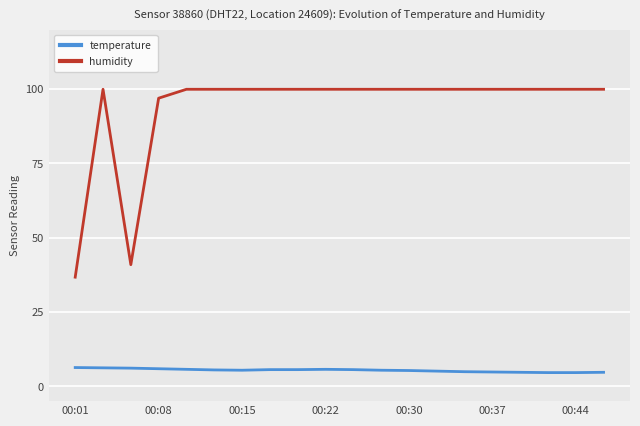

What is the lowest value of the temperature series?

4.6